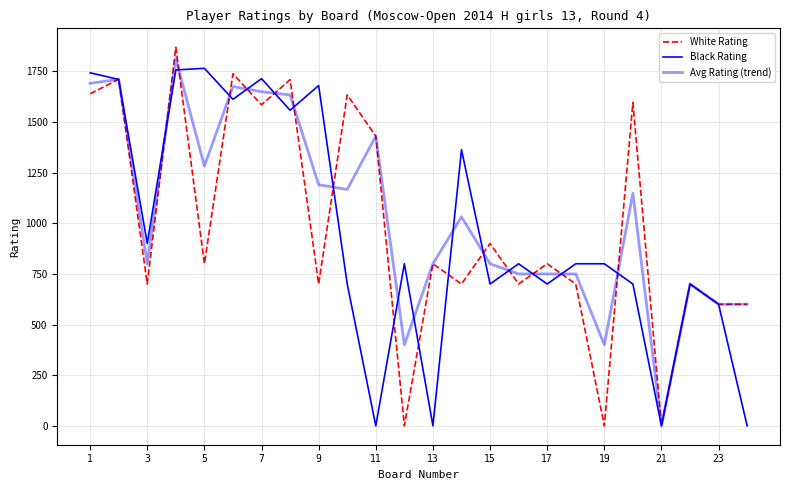

Does the chart display data point markers on the line(s)?

No